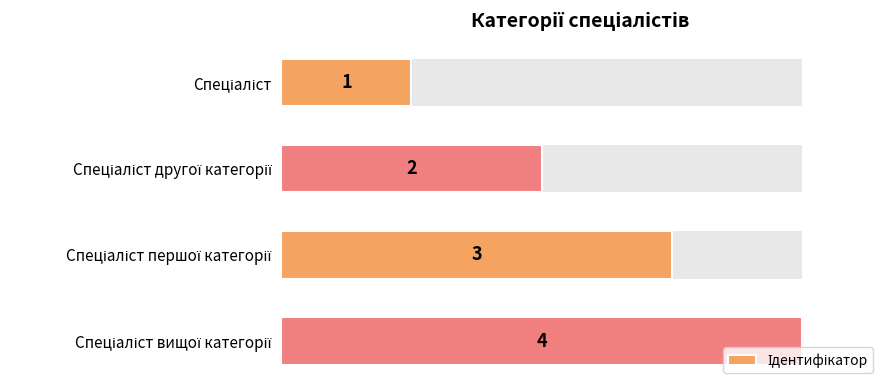

What is the difference between the maximum and minimum values?

0.8